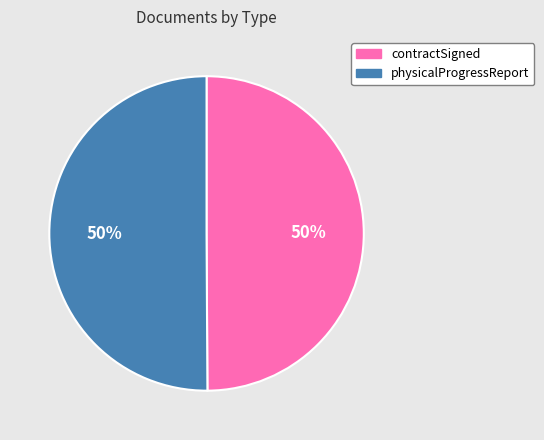

What percentage is the physicalProgressReport slice, to the nearest percent?

50%